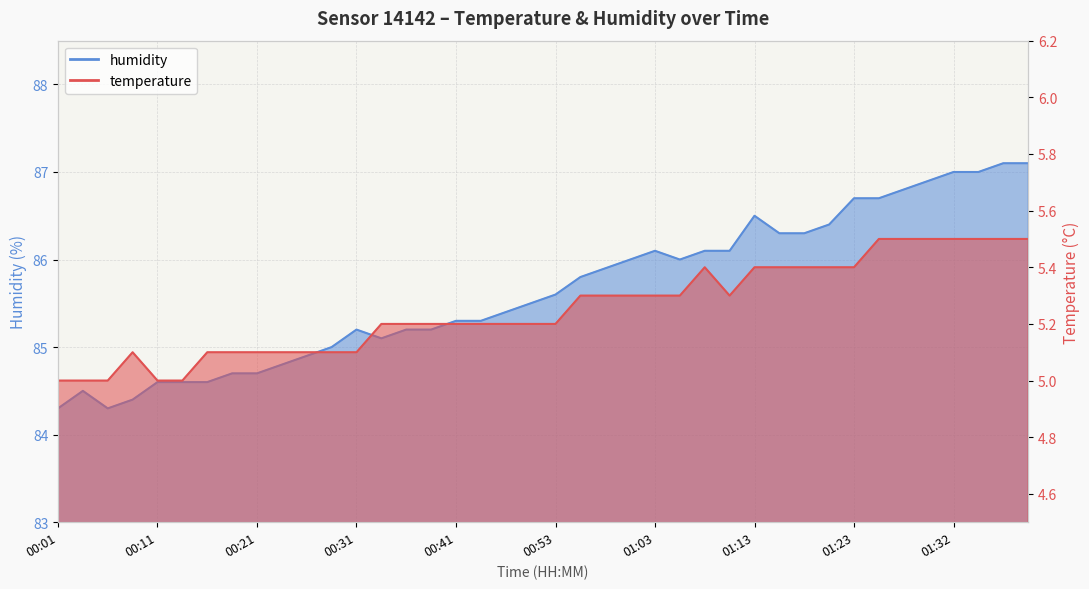

True or false: humidity has a value of 146.7 at 00:43.

False